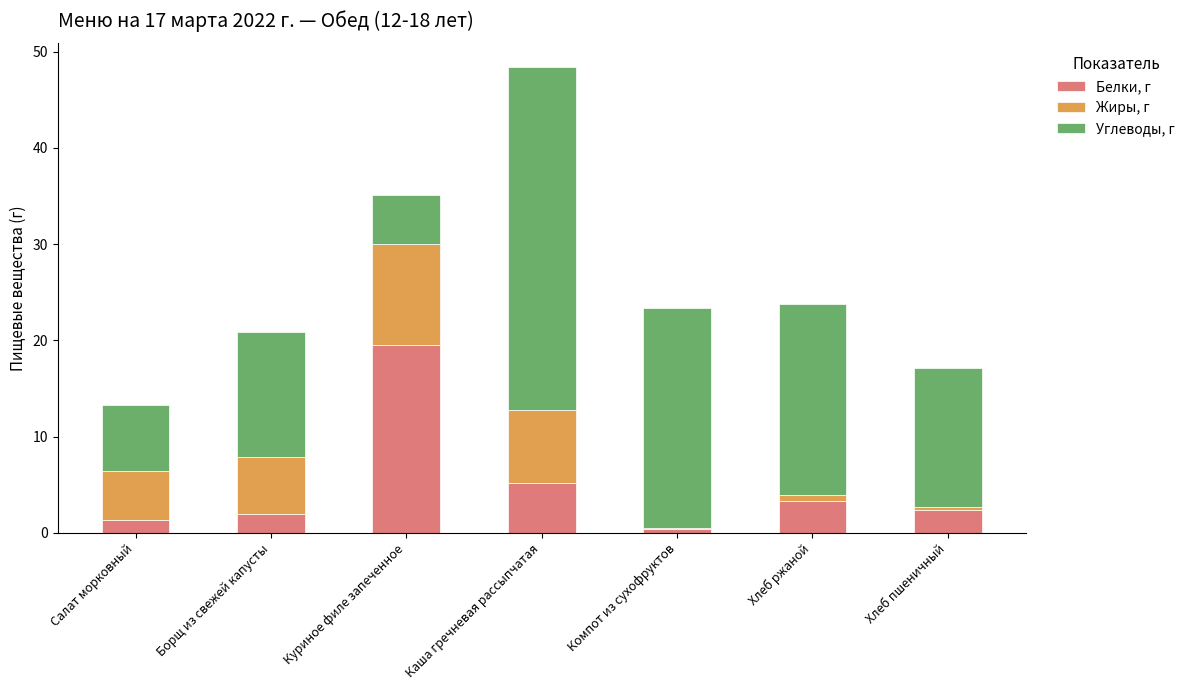

What are all the series names shown in the legend?

Белки, г, Жиры, г, Углеводы, г